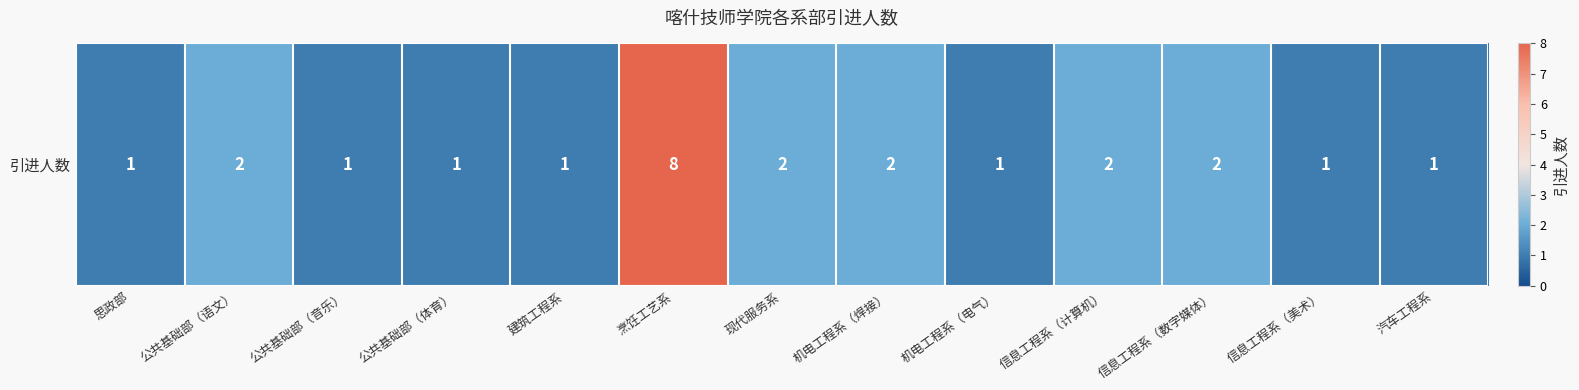

What is the sum of the values at 信息工程系（计算机） and 公共基础部（语文）?

4